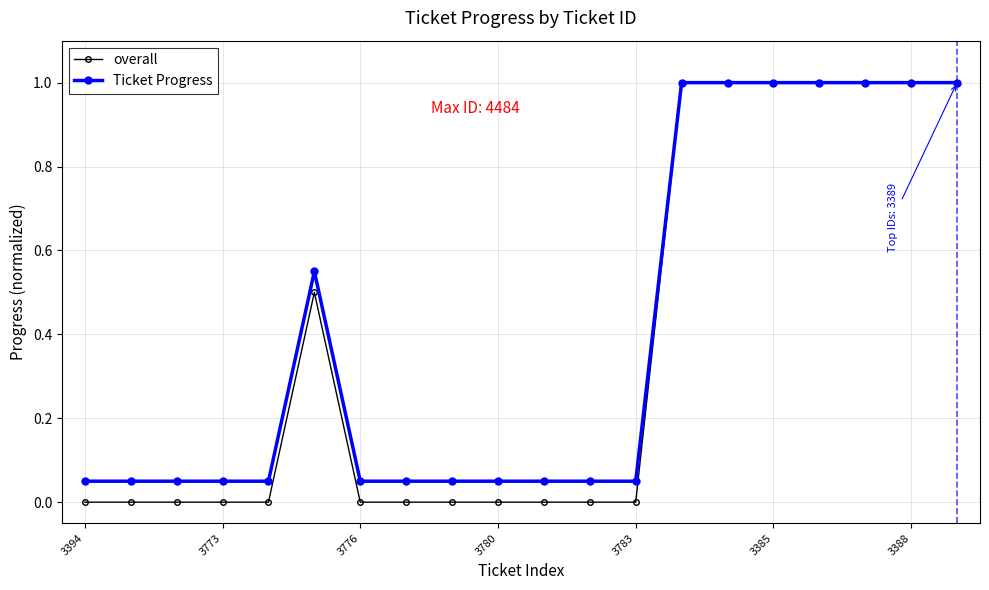

What is the value of the Ticket Progress point at the 20th from the left?

1.0